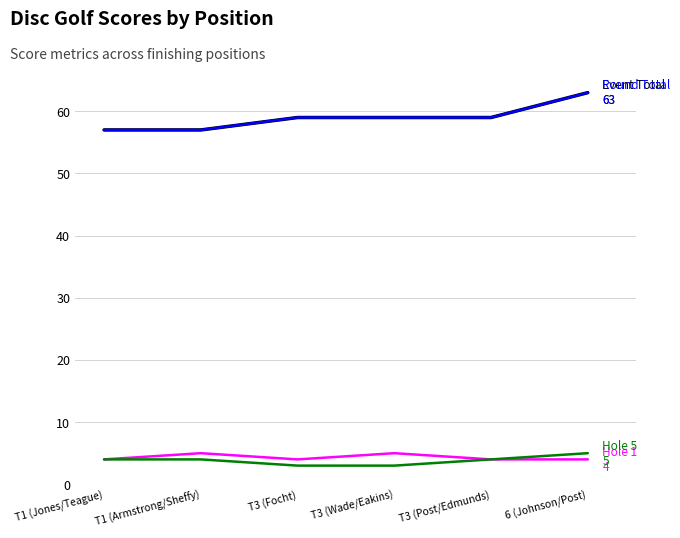

What position from the left is T1 (Jones/Teague)?

1